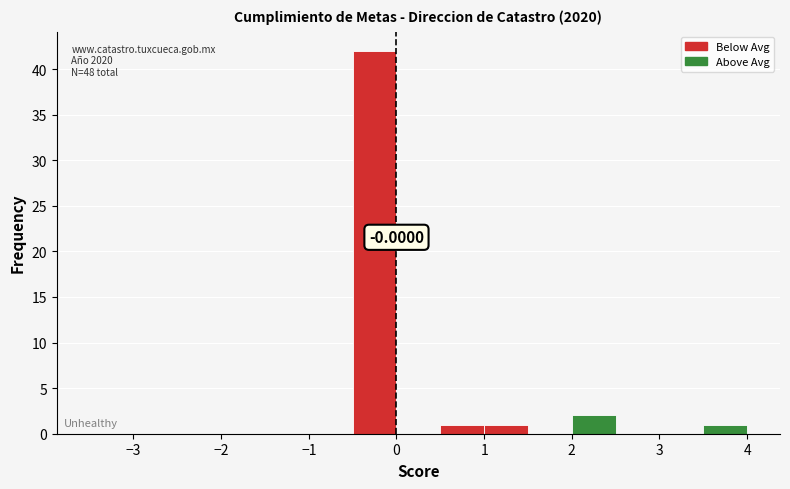

Which range on the x-axis has the tallest bar?

-0.5 to 0.0